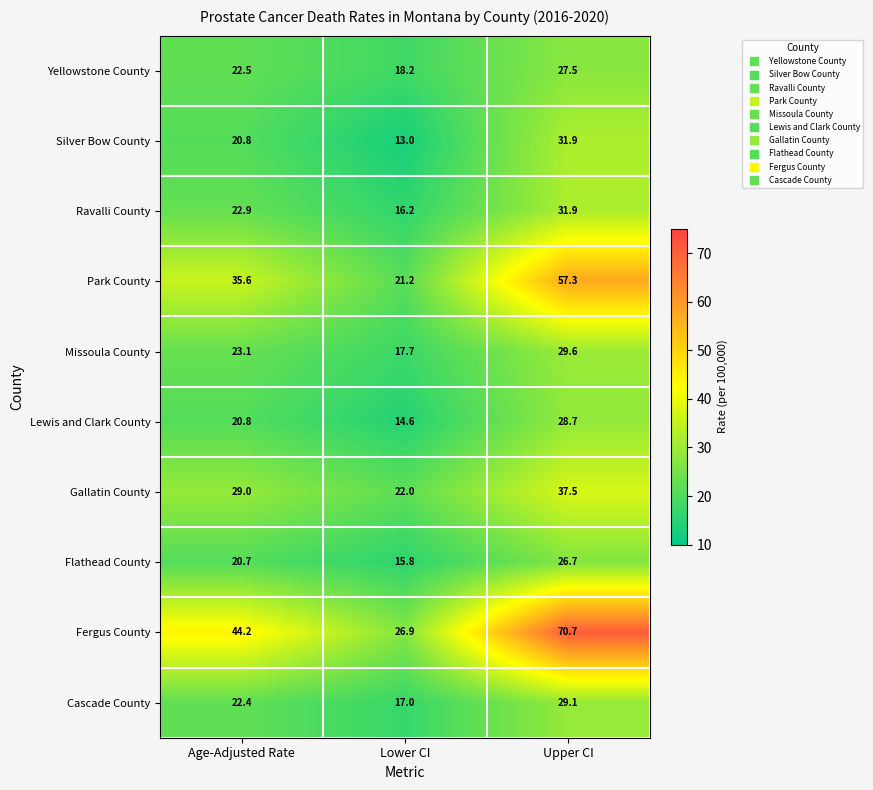

Which series changed the most between Lower CI and Upper CI?

Fergus County